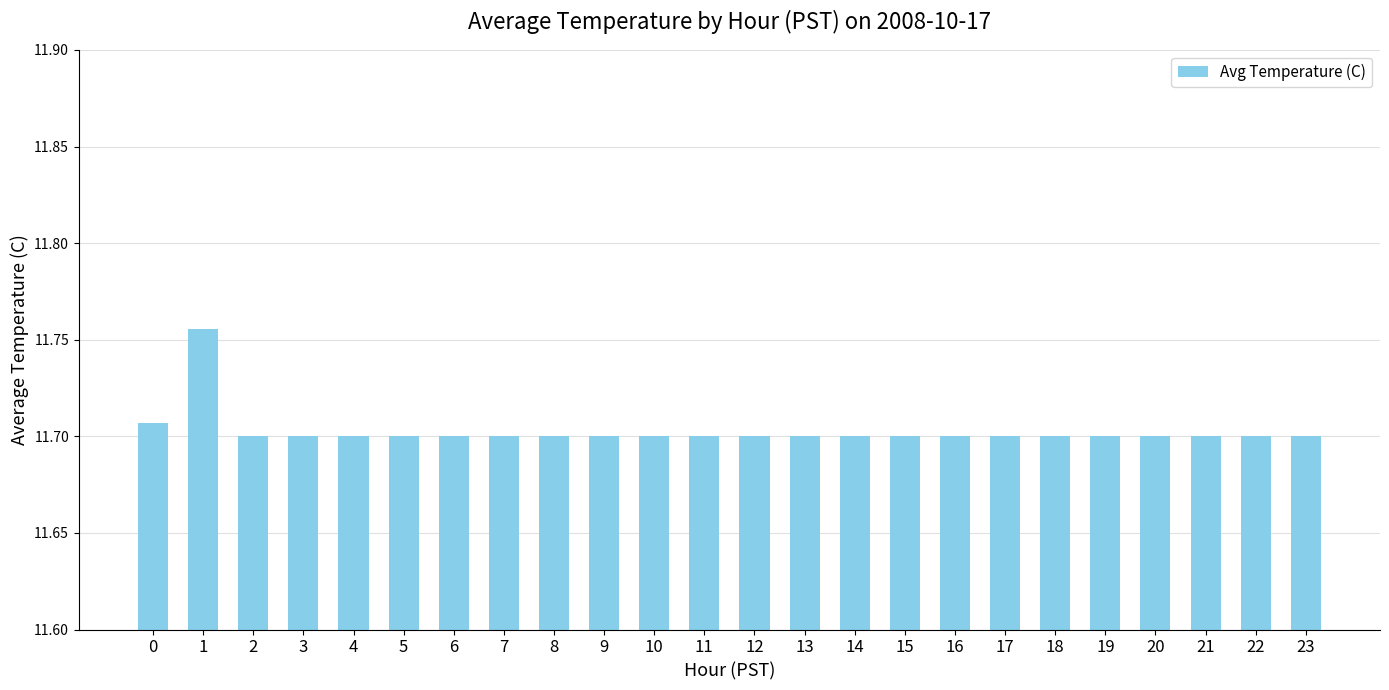

Count the values in the range 11 to 12.

24